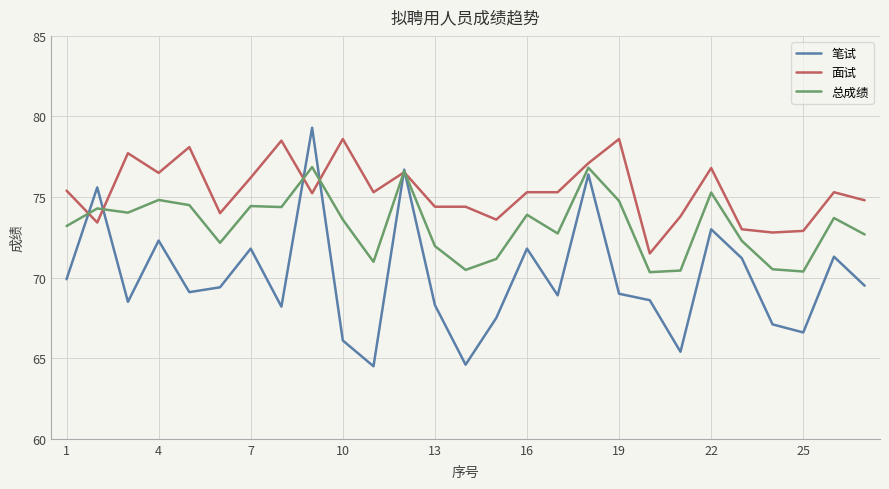

Which series has the largest total across all categories?

面试